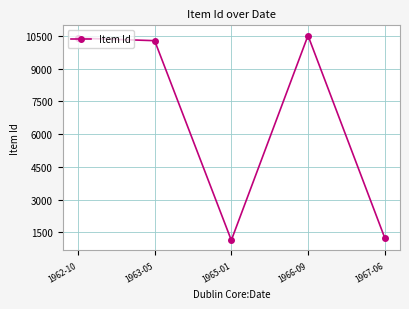

Does the chart have visible grid lines?

Yes